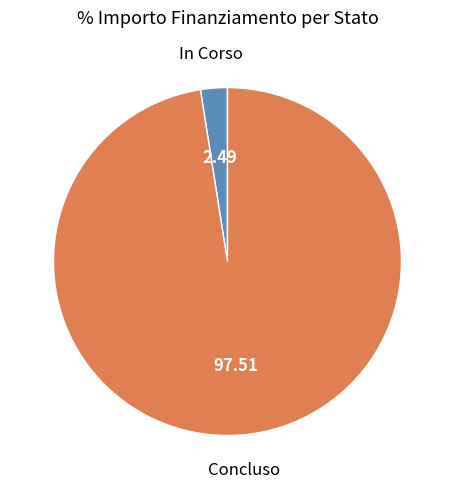

Is there any slice that represents more than half of the pie?

Yes